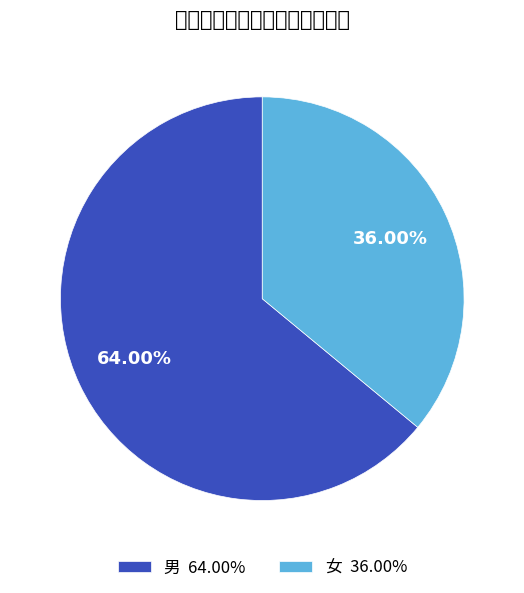

What is the total percentage of 女 and 男?

100.0%